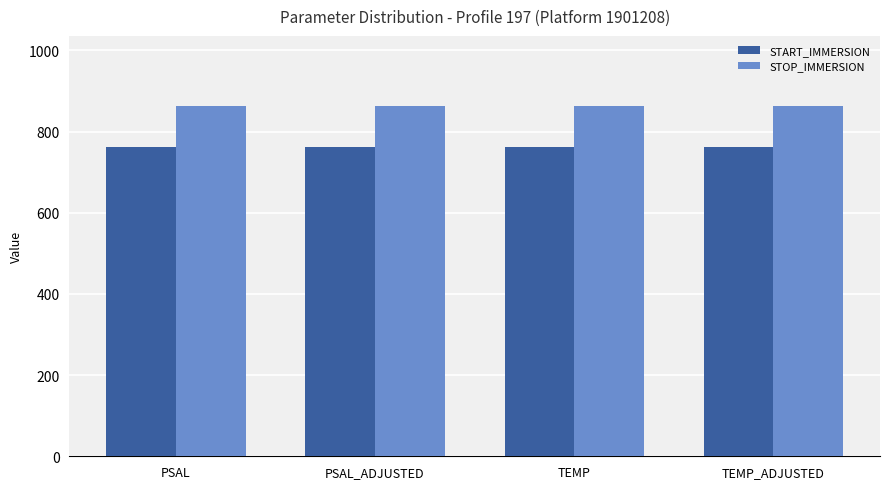

True or false: STOP_IMMERSION has a value of 863 at PSAL_ADJUSTED.

True